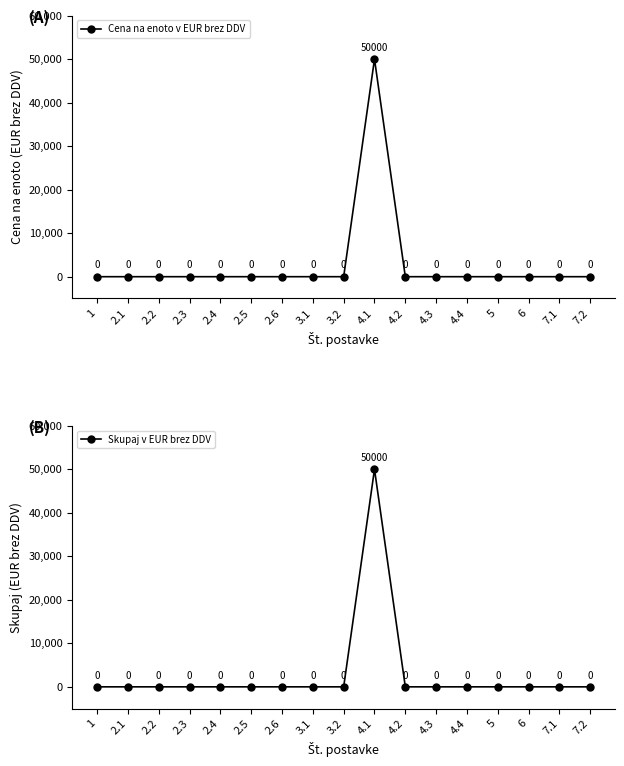

At which category is the sum across all series the highest?

4.1